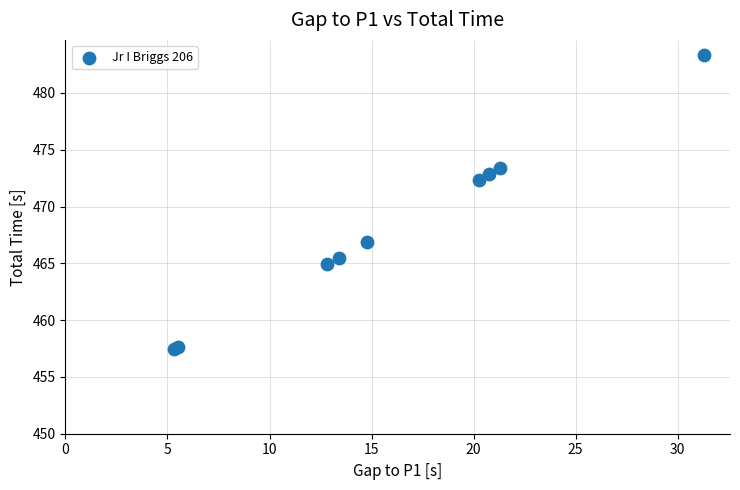

What Y value in the scatter plot is closest to 470?

472.4